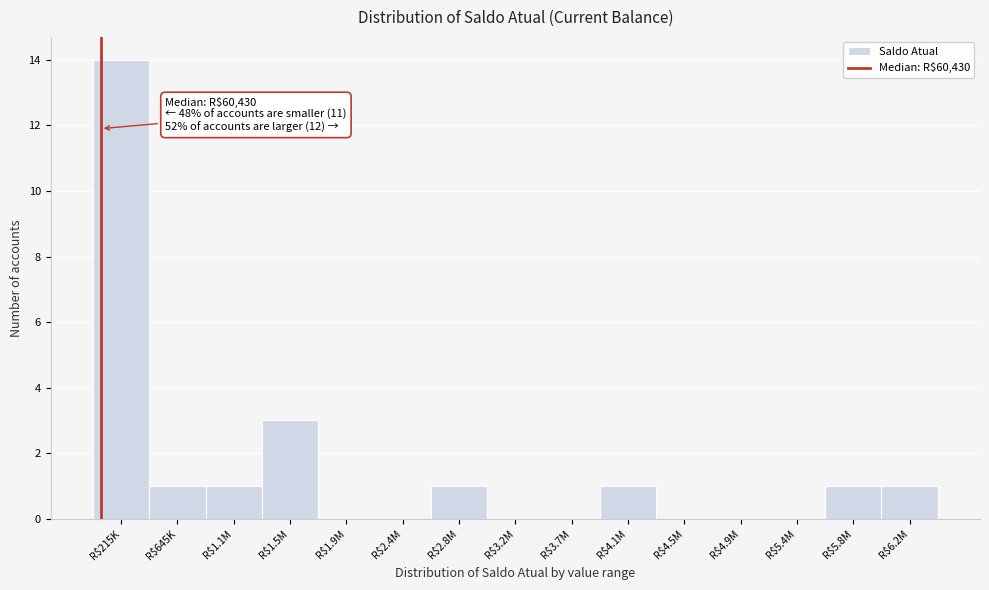

Which category has the highest value across all series?

R$215K